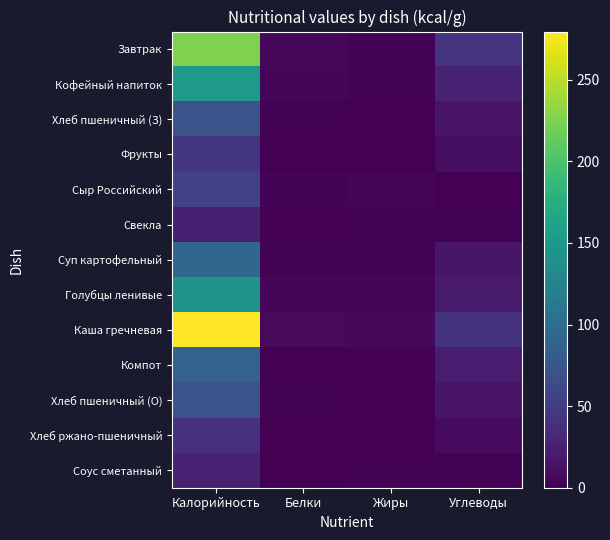

Reading left to right, list all the values displayed in this chart.

Завтрак: Калорийность=225.0	Белки=6.0	Жиры=3.0	Углеводы=43.4
Кофейный напиток: Калорийность=152.0	Белки=4.0	Жиры=3.0	Углеводы=28.3
Хлеб пшеничный (З): Калорийность=71.0	Белки=2.0	Жиры=0.0	Углеводы=15.0
Фрукты: Калорийность=44.0	Белки=0.0	Жиры=0.0	Углеводы=10.0
Сыр Российский: Калорийность=54.0	Белки=3.0	Жиры=4.0	Углеводы=0.0
Свекла: Калорийность=24.3	Белки=1.0	Жиры=2.0	Углеводы=2.0
Суп картофельный: Калорийность=93.0	Белки=2.0	Жиры=2.0	Углеводы=17.0
Голубцы ленивые: Калорийность=142.0	Белки=4.0	Жиры=5.0	Углеводы=20.0
Каша гречневая: Калорийность=279.6	Белки=7.5	Жиры=6.3	Углеводы=41.0
Компот: Калорийность=88.0	Белки=0.0	Жиры=0.0	Углеводы=22.0
Хлеб пшеничный (О): Калорийность=71.0	Белки=2.0	Жиры=0.0	Углеводы=15.0
Хлеб ржано-пшеничный: Калорийность=40.0	Белки=1.0	Жиры=0.0	Углеводы=8.0
Соус сметанный: Калорийность=26.0	Белки=1.0	Жиры=2.0	Углеводы=2.0